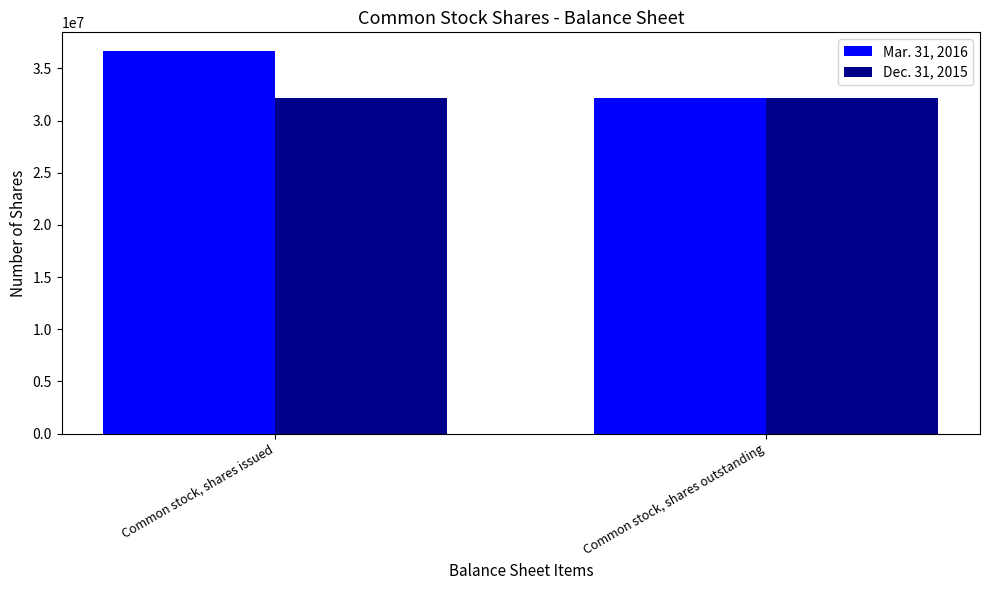

Reading right to left, list all the values displayed in this chart.

Mar. 31, 2016: Common stock, shares outstanding=32170778	Common stock, shares issued=36627985
Dec. 31, 2015: Common stock, shares outstanding=32170778	Common stock, shares issued=32170778